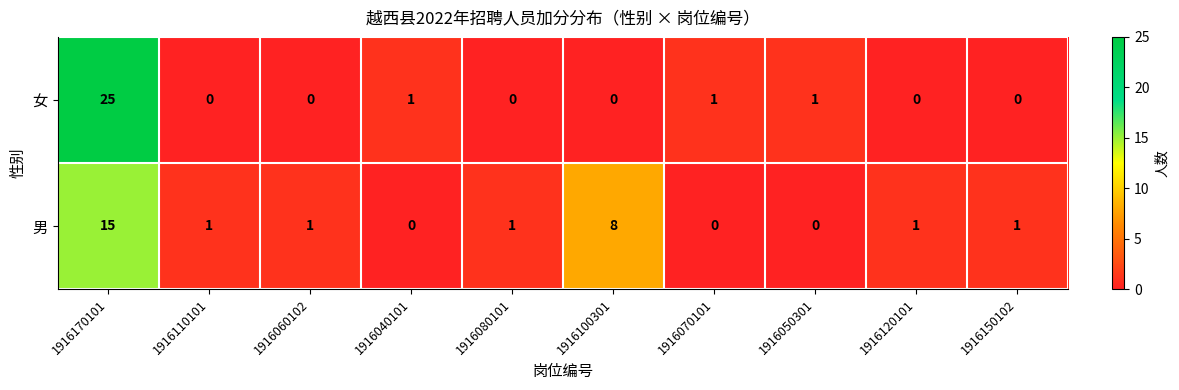

Reading left to right, what are all the values shown in this chart?

女: 1916170101=25	1916110101=0	1916060102=0	1916040101=1	1916080101=0	1916100301=0	1916070101=1	1916050301=1	1916120101=0	1916150102=0
男: 1916170101=15	1916110101=1	1916060102=1	1916040101=0	1916080101=1	1916100301=8	1916070101=0	1916050301=0	1916120101=1	1916150102=1